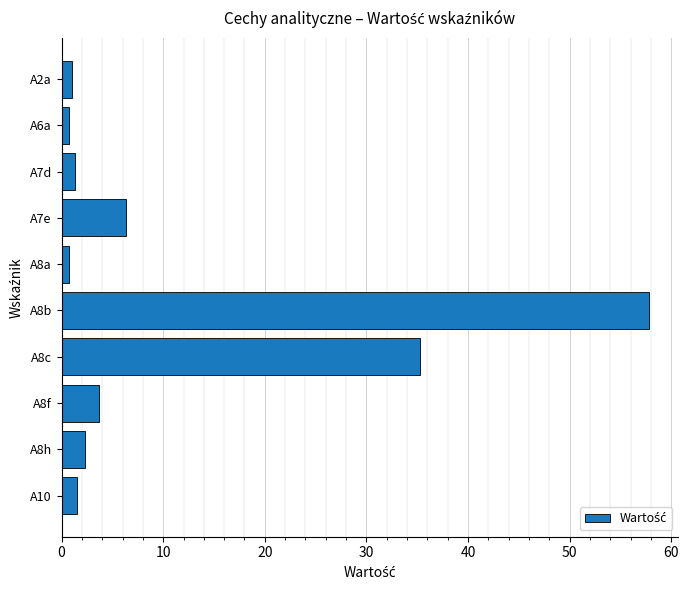

Reading top to bottom, list all the values displayed in this chart.

1.0	0.7	1.3	6.3	0.7	57.8	35.3	3.7	2.3	1.6